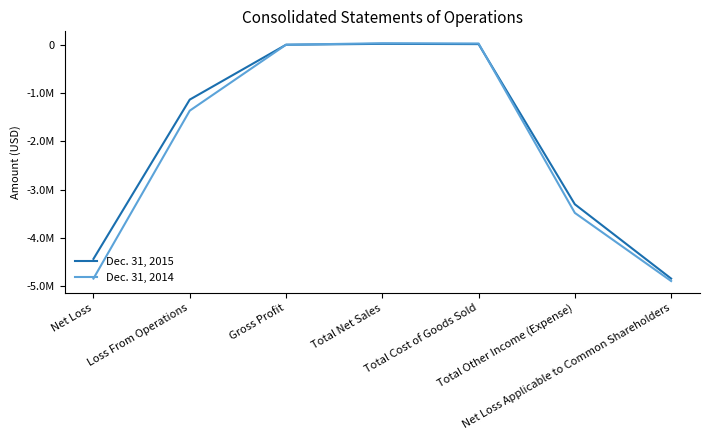

The value of Dec. 31, 2015 at Gross Profit is 5353. True or false?

True